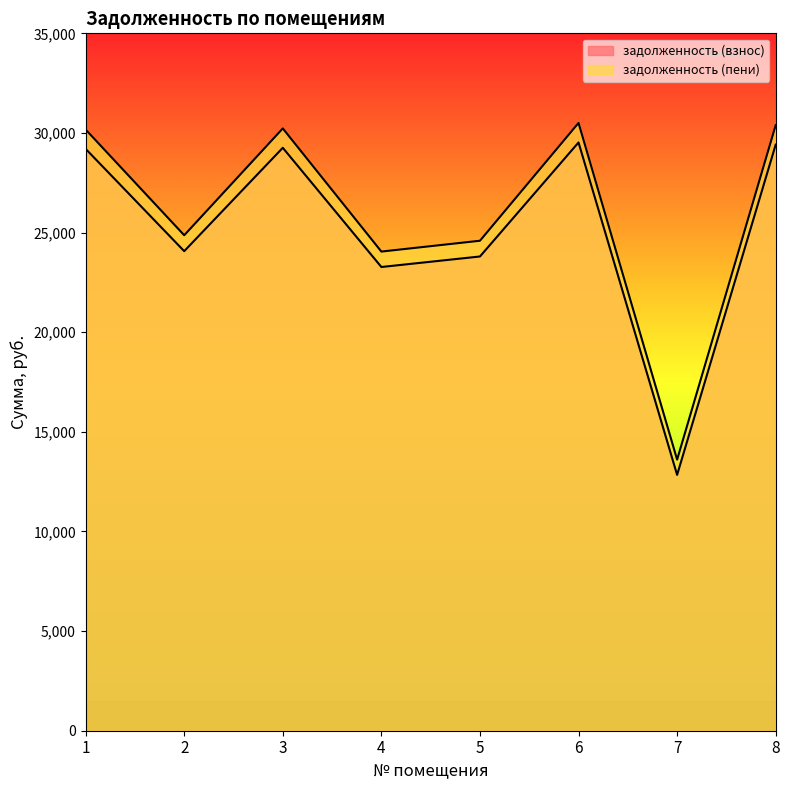

Reading left to right, extract all data points from this chart.

задолженность (взнос): 29202.2	24067.8	29255.9	23273.0	23800.4	29523.2	12840.2	29413.2
задолженность (пени): 30171.9	24867.0	30227.3	24047.3	24590.8	30503.6	13605.7	30390.0